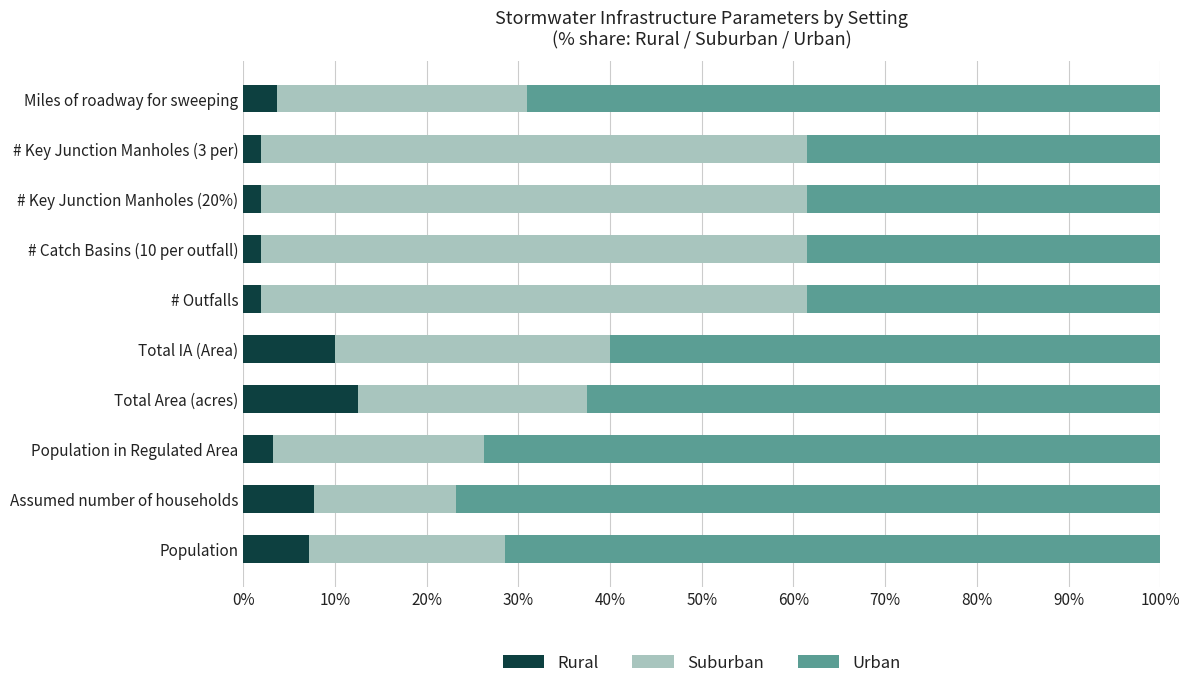

List the series in order of their overall mean, lowest first.

Rural, Suburban, Urban